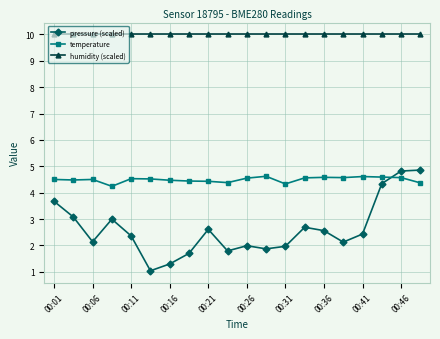

What is the lowest value of the humidity (scaled) series?

10.0